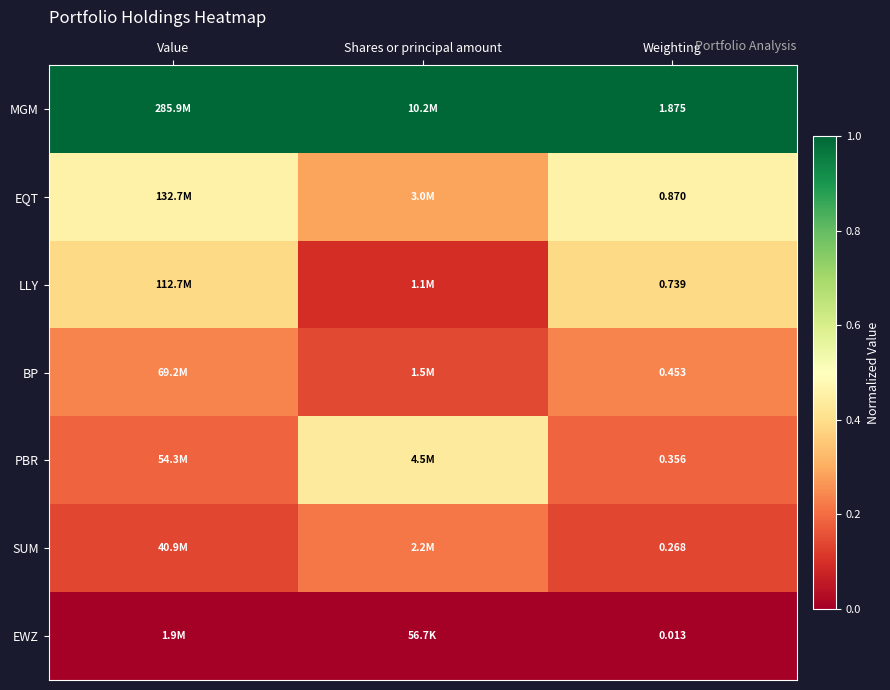

At how many categories does at least one series exceed 0?

3